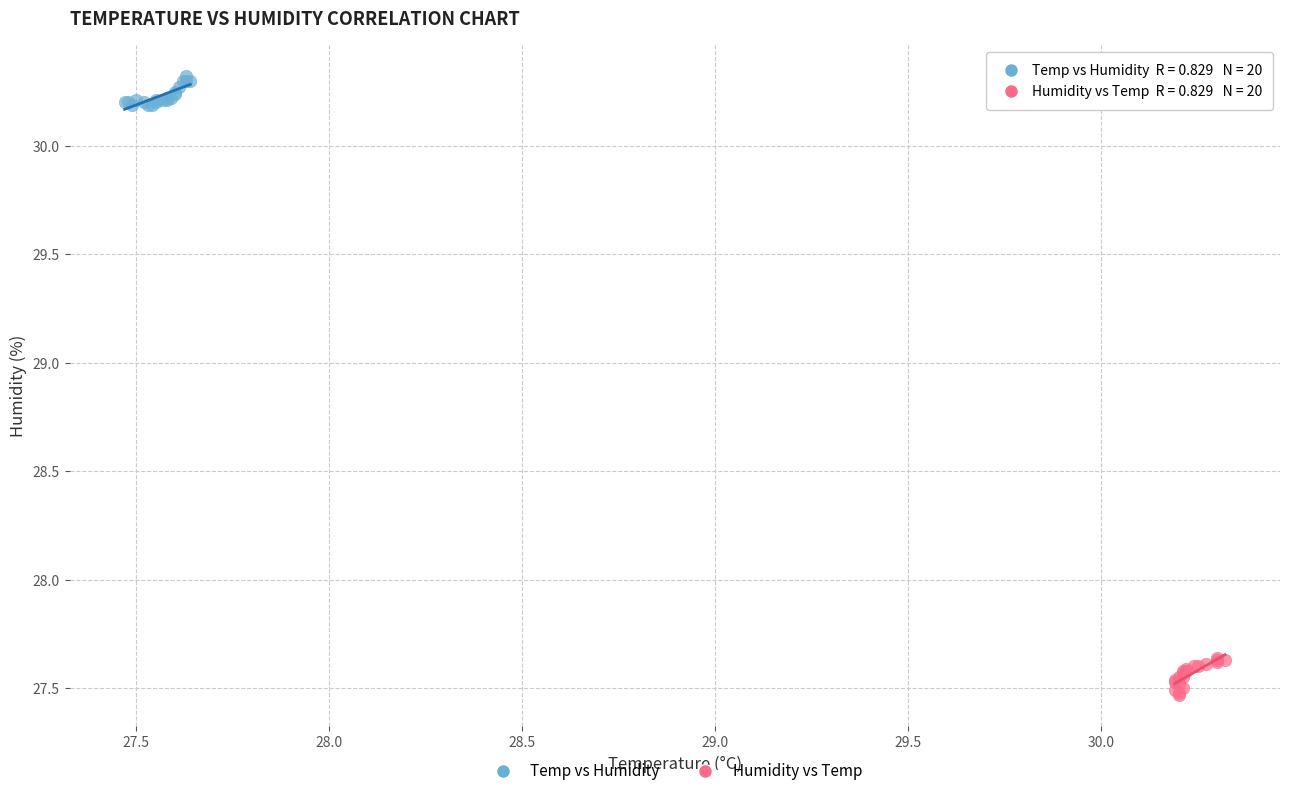

Which series contains the lowest Y value?

Humidity vs Temp